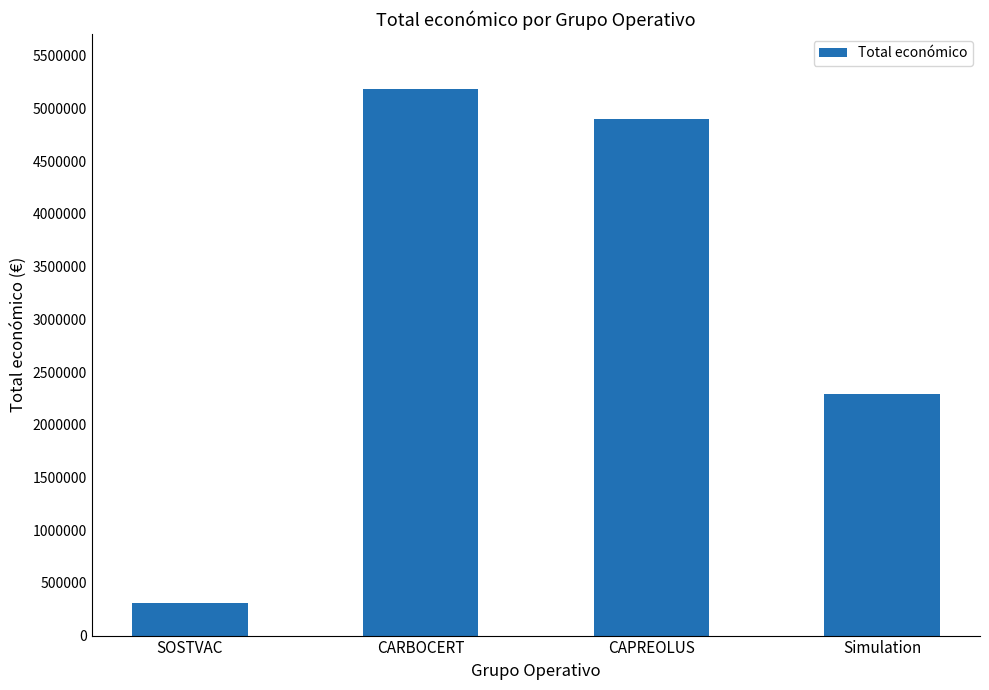

Reading left to right, transcribe all the data shown in this chart.

311553	5187255	4902645	2296067